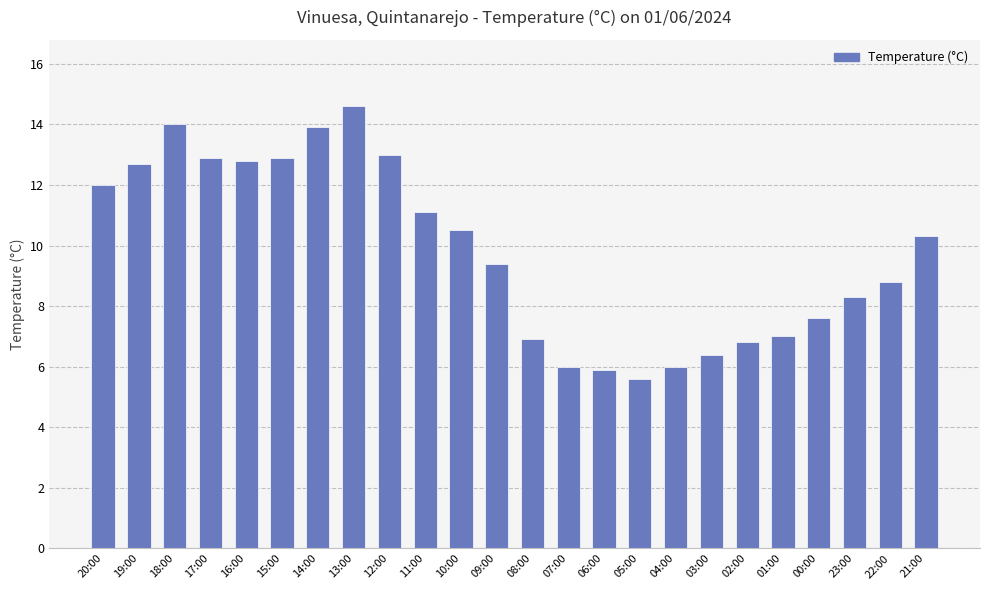

Approximately how many times larger is the value at 04:00 compared to 17:00?

0.5